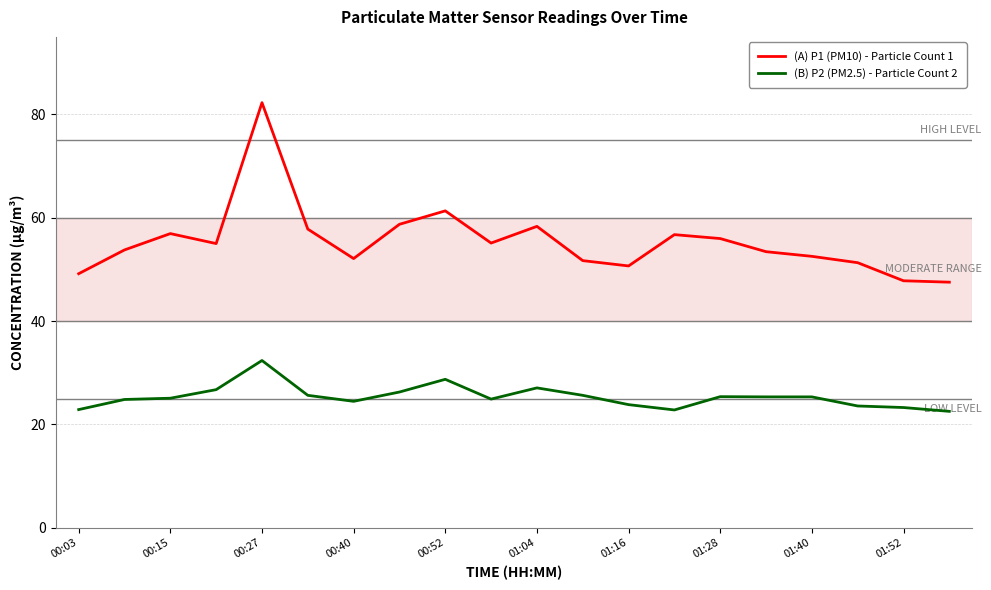

What is the maximum value for (A) P1 (PM10) - Particle Count 1?

82.3